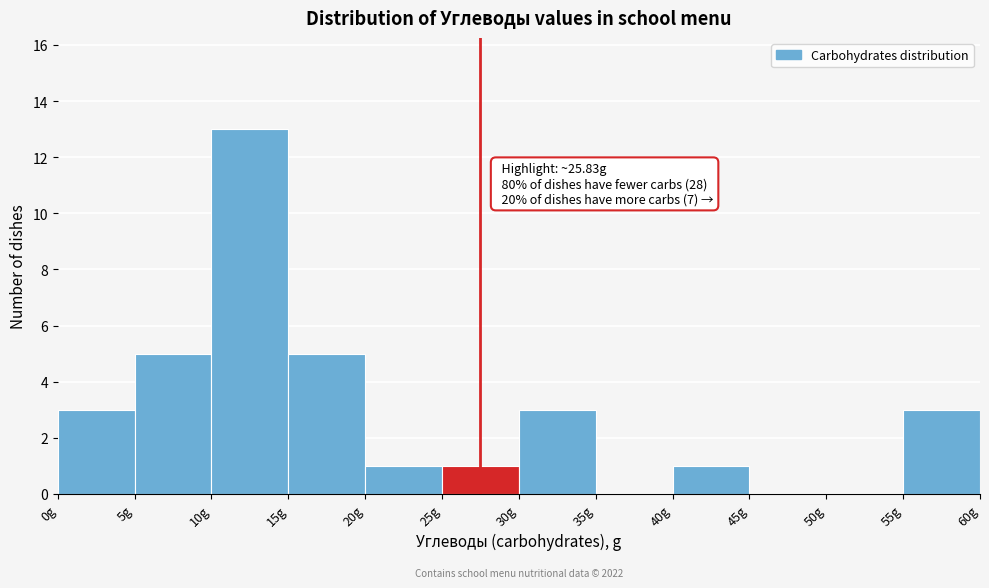

Over which range of the x-axis is the bar tallest?

10 to 15